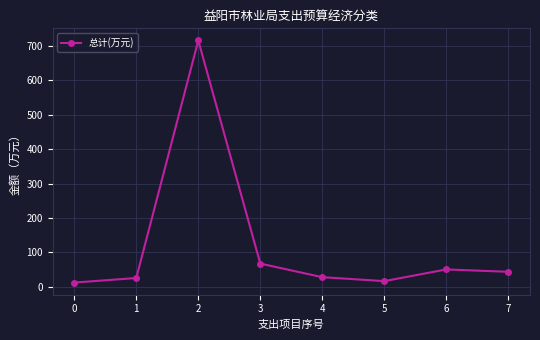

The value at 2 is 958.6. True or false?

False